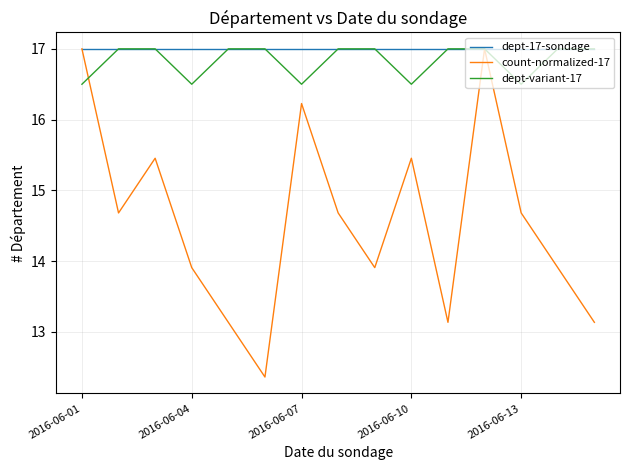

What is the maximum value for count-normalized-17?

17.0